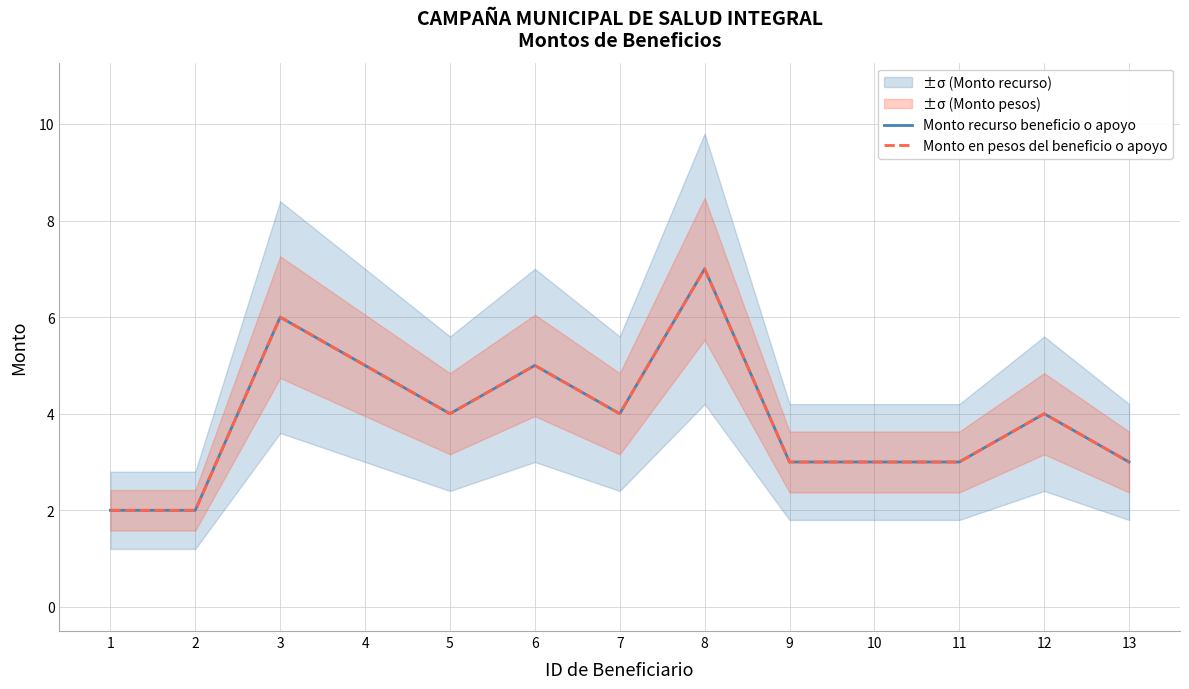

At how many categories does at least one series exceed 3?

7